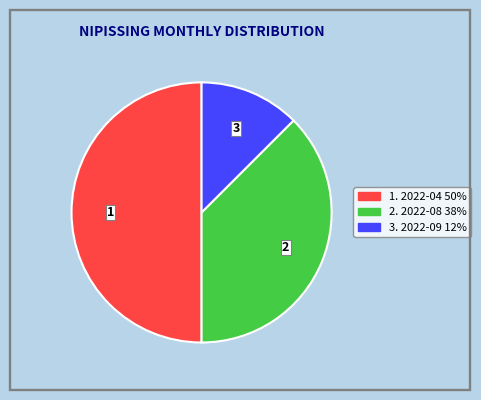

Which category has the biggest portion of the pie?

2022-04